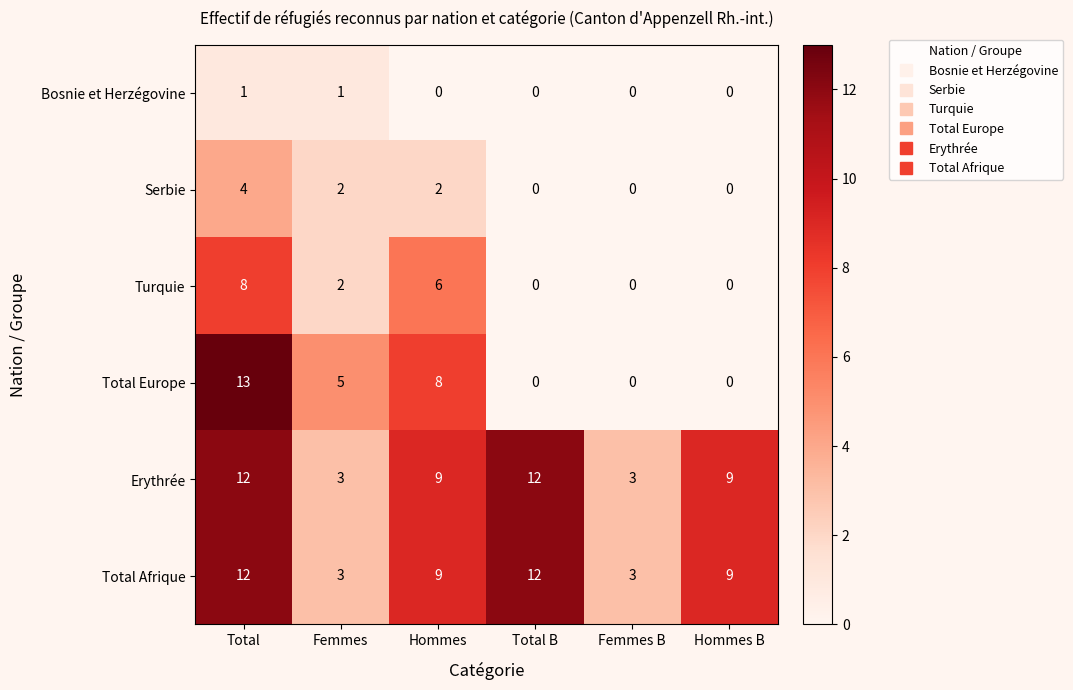

At which label is Turquie closest to 4?

Femmes